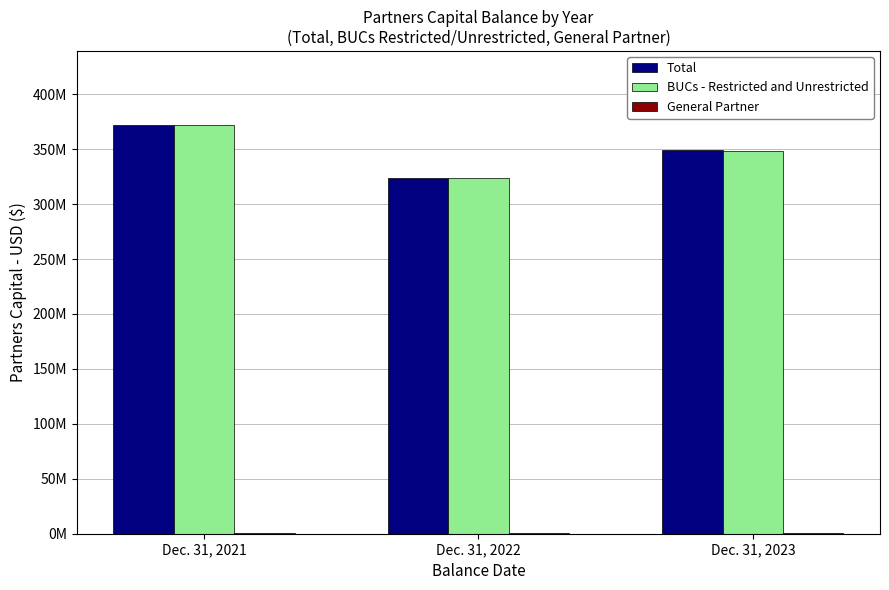

At how many categories does at least one series exceed 182332938?

3